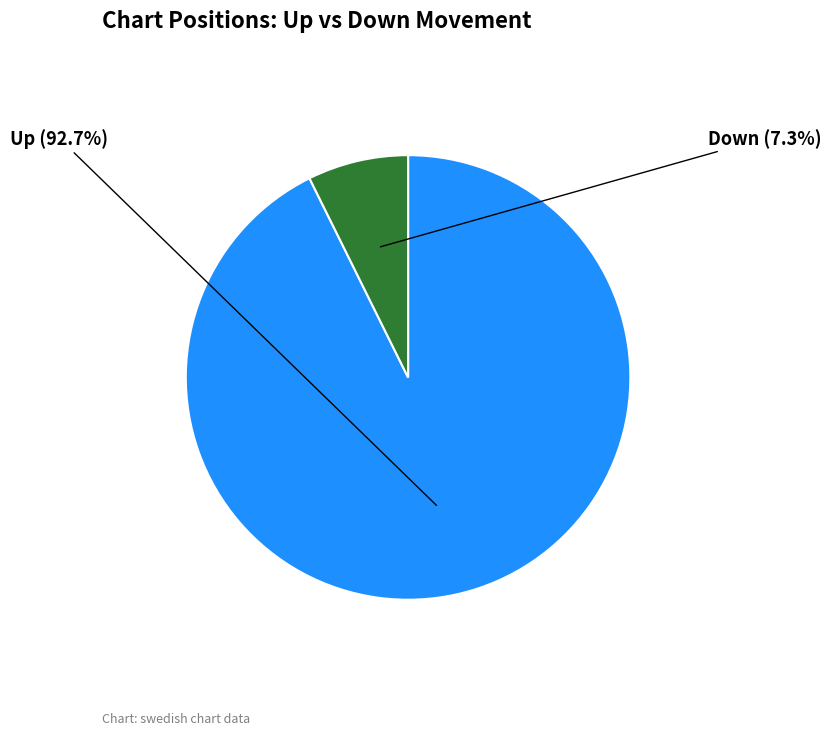

Is there any slice that represents more than half of the pie?

Yes